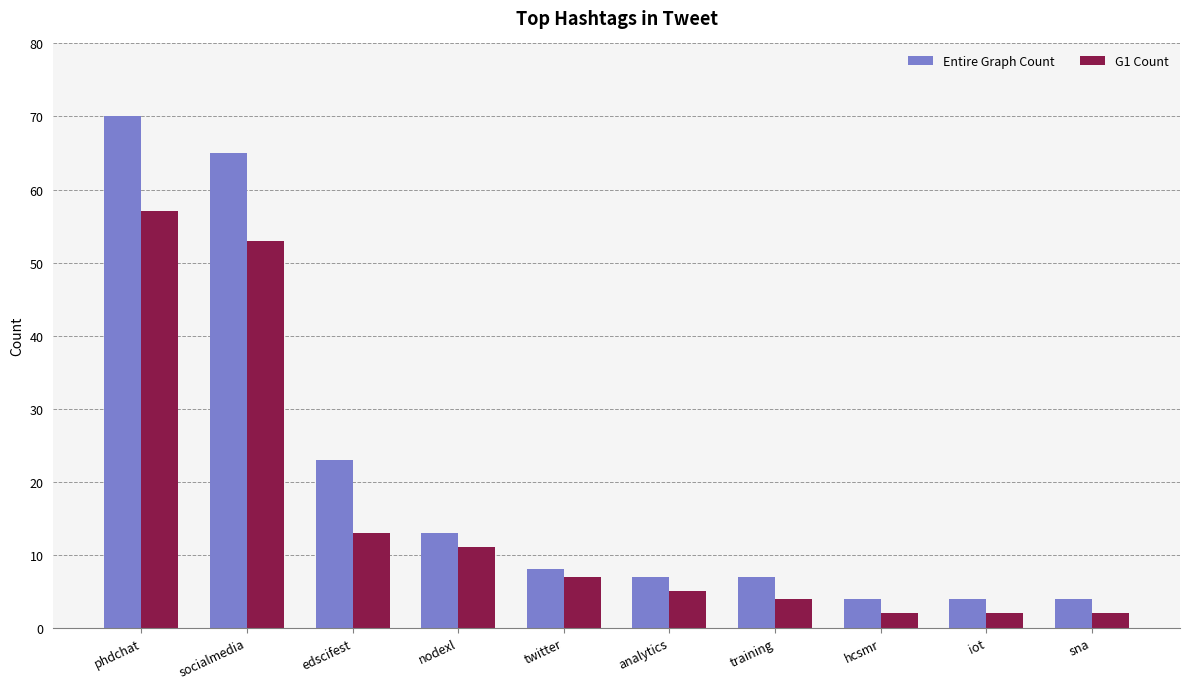

Which series has the widest spread of values?

Entire Graph Count